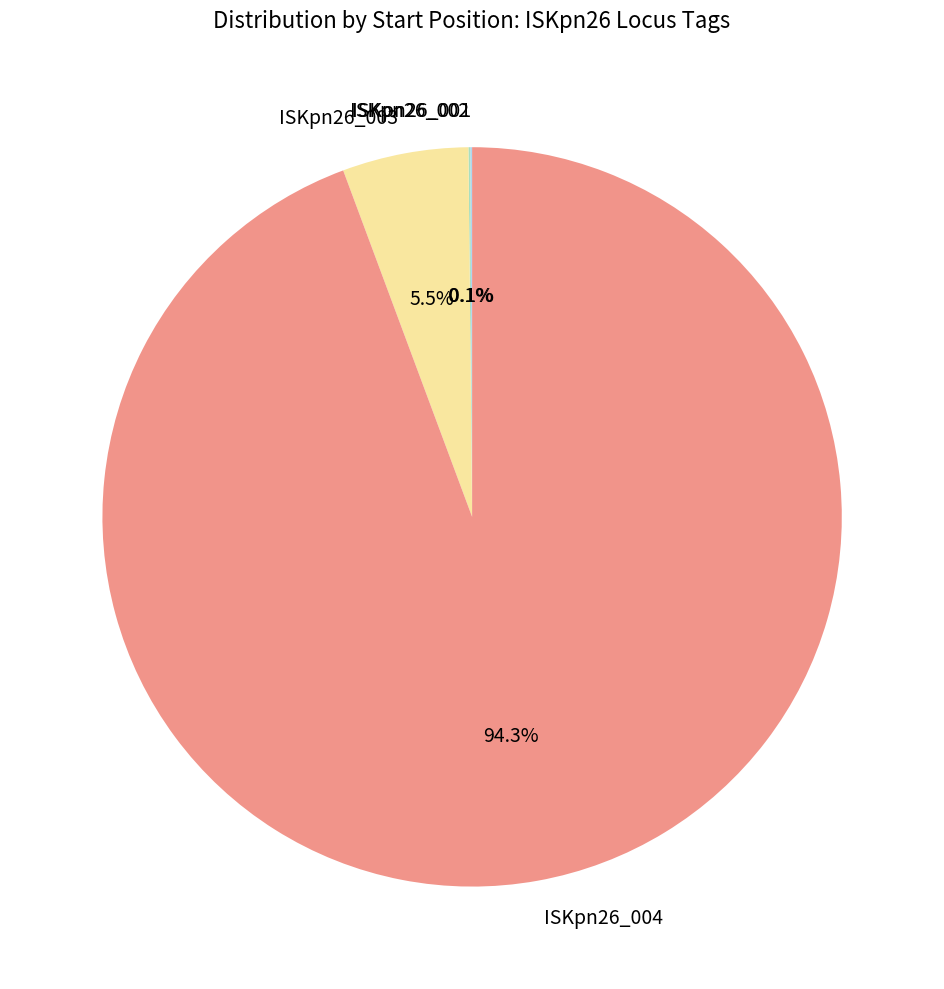

Does any single category account for the majority?

Yes